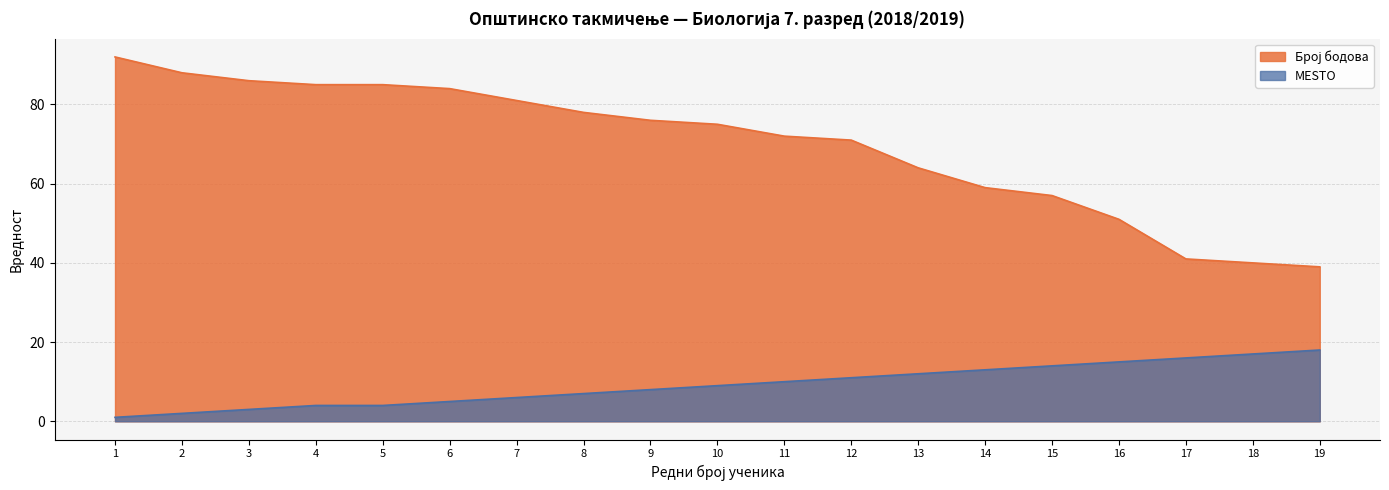

Rank the series by their average value, from highest to lowest.

Број бодова, МESTO